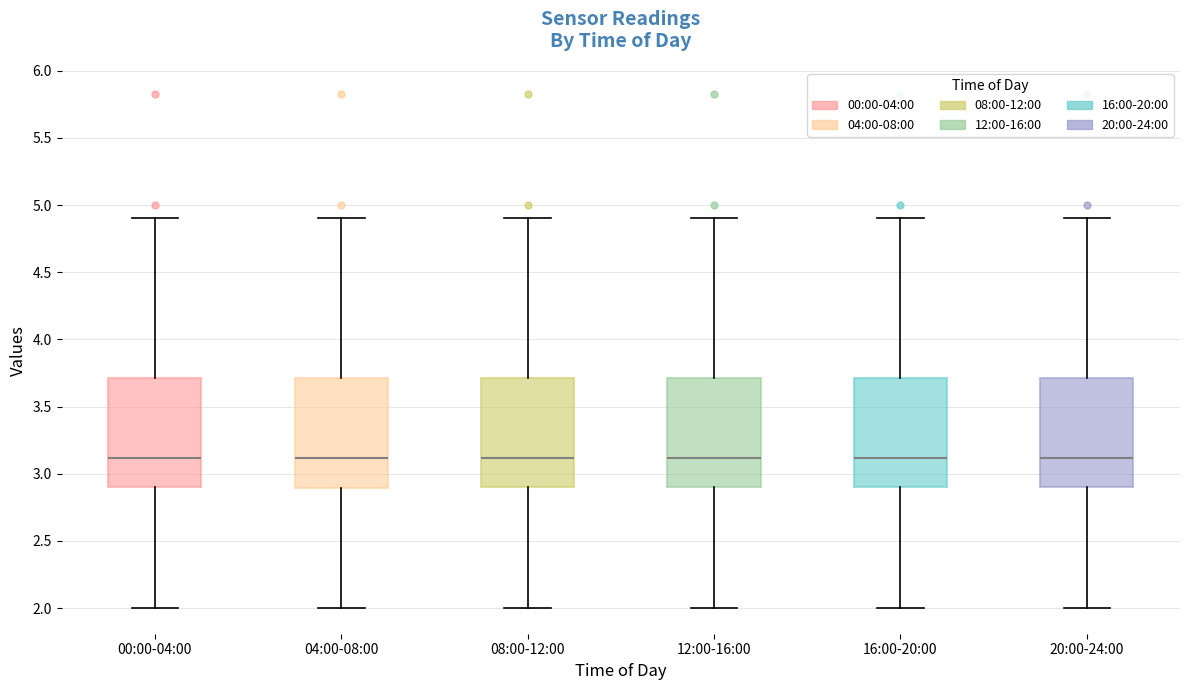

Reading left to right, transcribe this box plot: for each box, give where its median line is, the range the box spans, and where its two whiskers end, as read against the y-axis. The values are not printed on the chart, so give them approximately, as read against the axis.

00:00-04:00: median 3.1, box 2.9 to 3.7, whiskers 2.0 to 4.9
04:00-08:00: median 3.1, box 2.9 to 3.7, whiskers 2.0 to 4.9
08:00-12:00: median 3.1, box 2.9 to 3.7, whiskers 2.0 to 4.9
12:00-16:00: median 3.1, box 2.9 to 3.7, whiskers 2.0 to 4.9
16:00-20:00: median 3.1, box 2.9 to 3.7, whiskers 2.0 to 4.9
20:00-24:00: median 3.1, box 2.9 to 3.7, whiskers 2.0 to 4.9